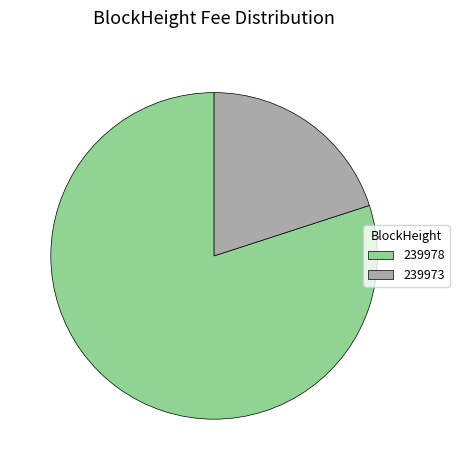

Which slice is the largest?

239978